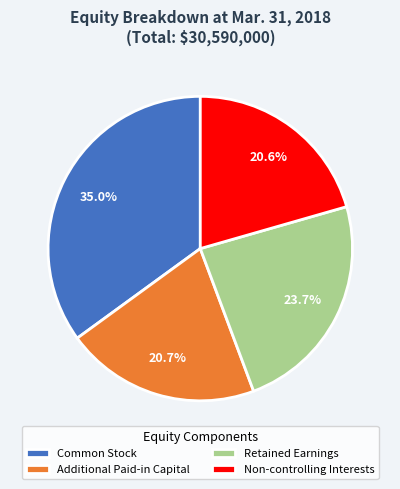

The Retained Earnings slice represents 24% of the pie. True or false?

True